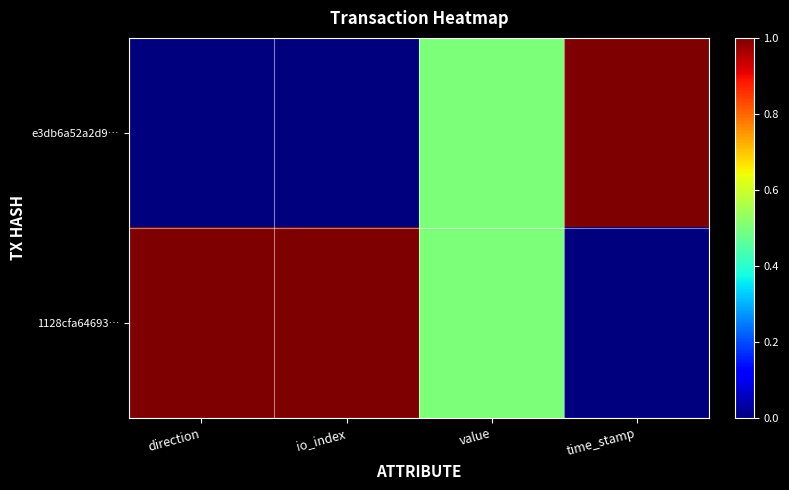

At which category is the sum across all series the highest?

direction